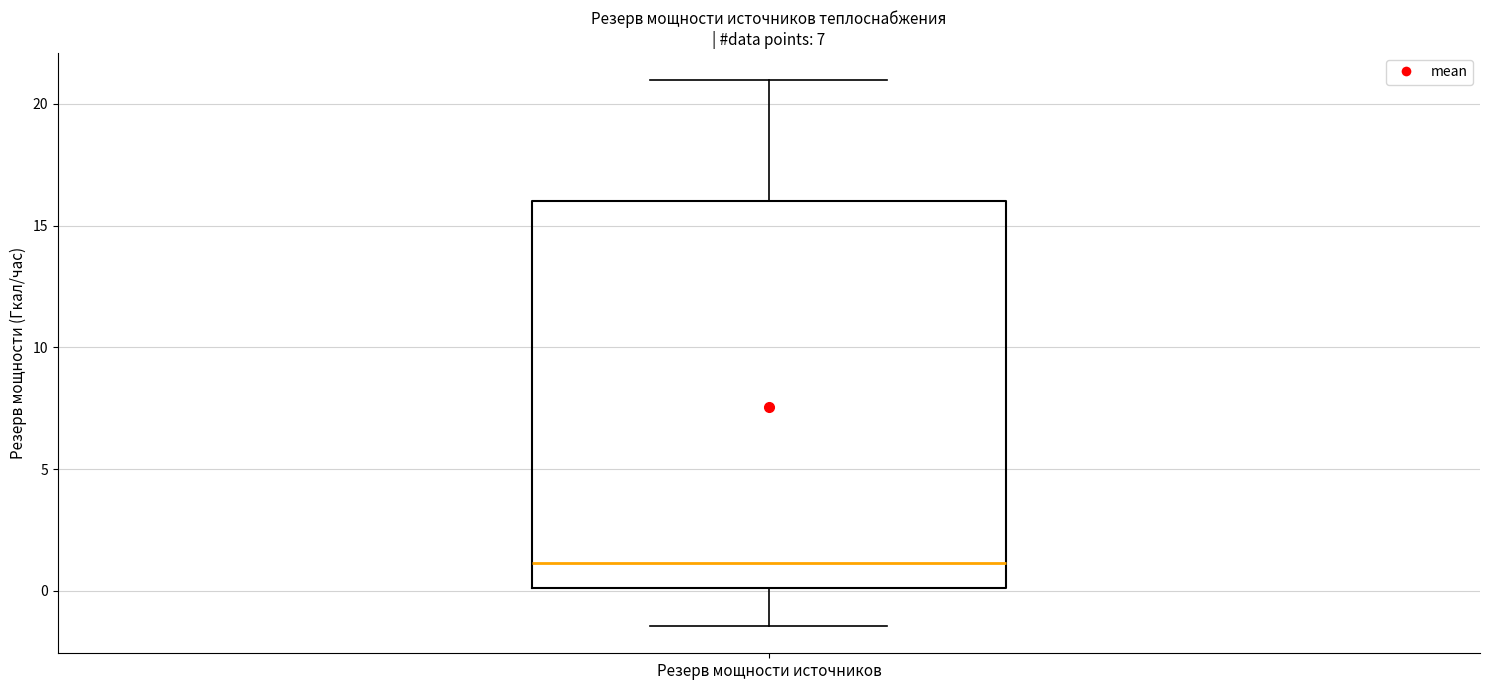

Transcribe this box plot: give where the median line is, the range the box spans, and where the two whiskers end, as read against the y-axis. The values are not printed on the chart, so give them approximately, as read against the axis.

median 1.0, box 0.0 to 16.0, whiskers -1.5 to 21.0